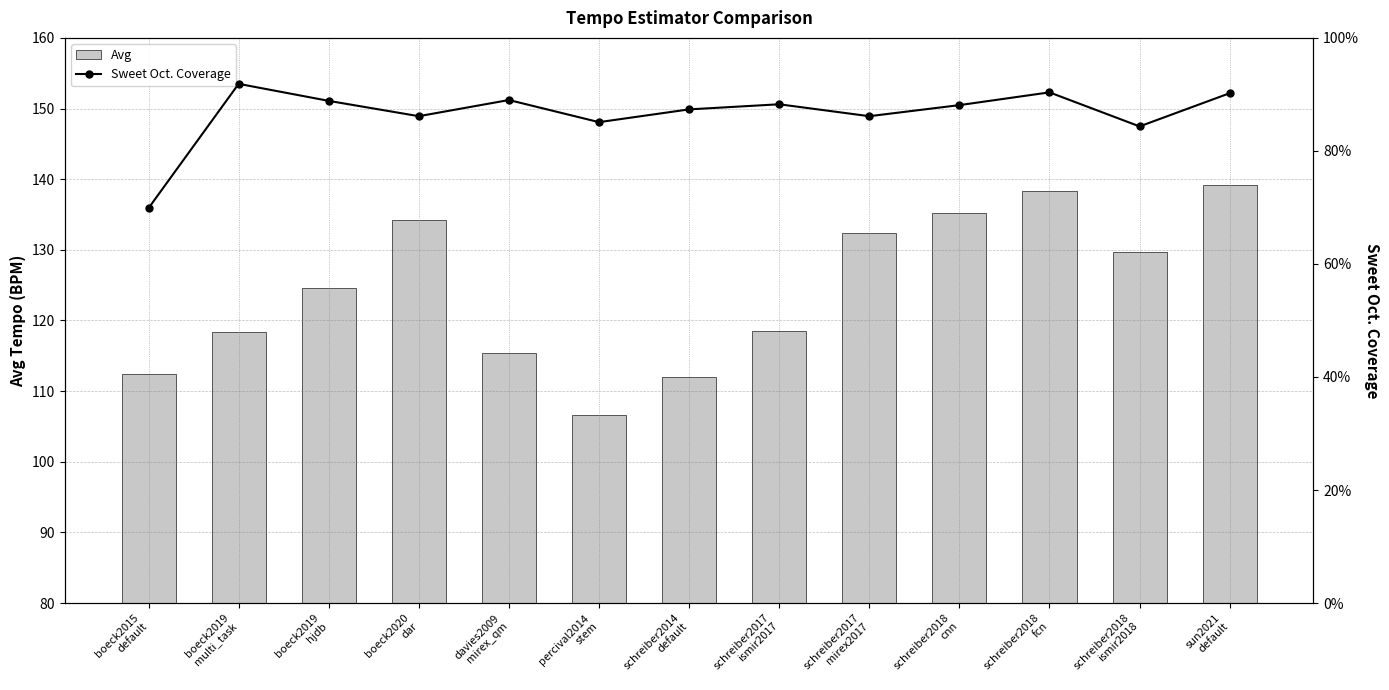

Is the value of Avg at davies2009
mirex_qm greater than the value of Sweet Oct. Coverage at schreiber2018
cnn?

Yes